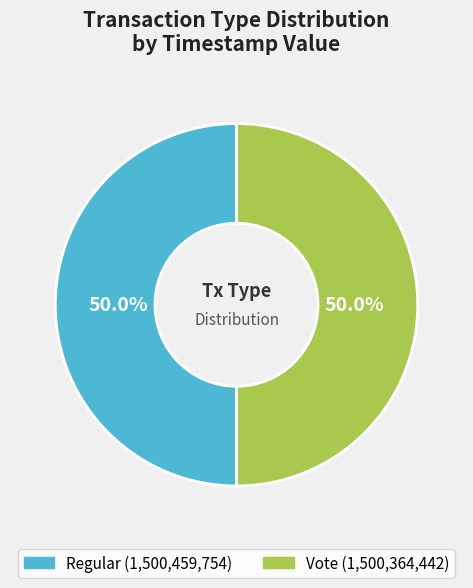

What portion of the pie excludes Vote?

50.0%